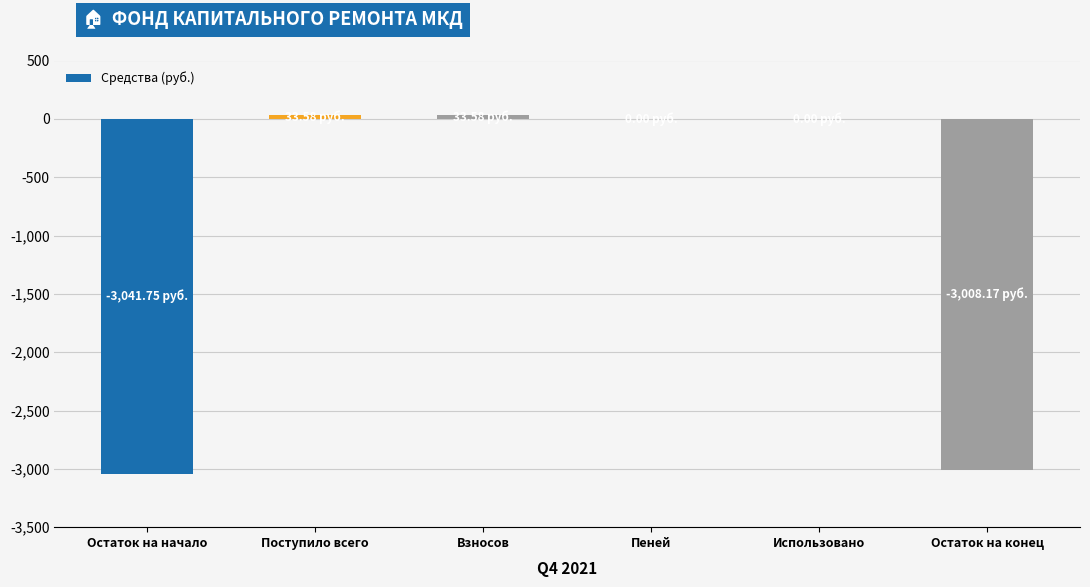

Between Остаток на конец and Взносов, which is larger?

Взносов